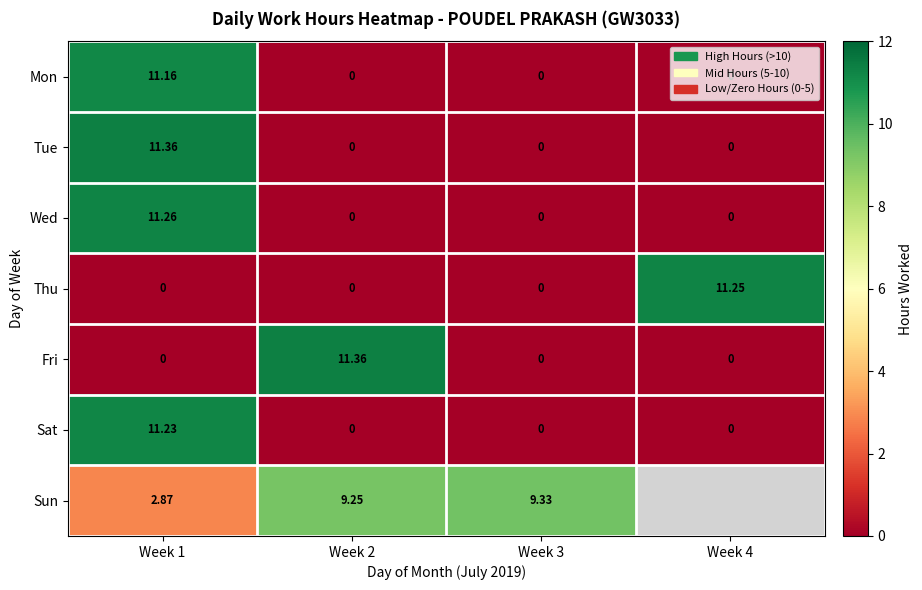

How many data points does each series have?

4